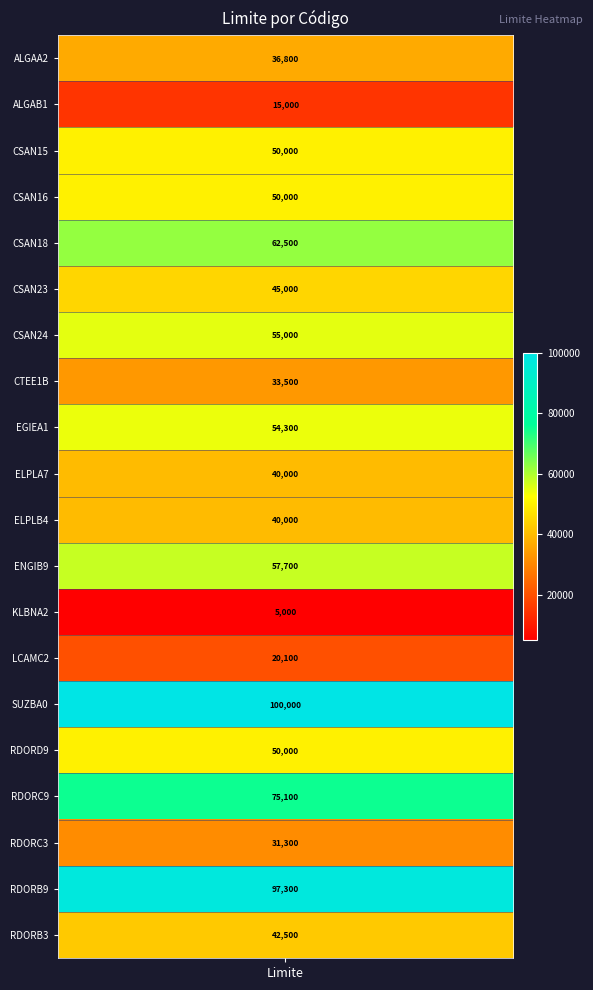

List the labels in order of value, largest first.

SUZBA0, RDORB9, RDORC9, CSAN18, ENGIB9, CSAN24, EGIEA1, CSAN15, CSAN16, RDORD9, CSAN23, RDORB3, ELPLA7, ELPLB4, ALGAA2, CTEE1B, RDORC3, LCAMC2, ALGAB1, KLBNA2